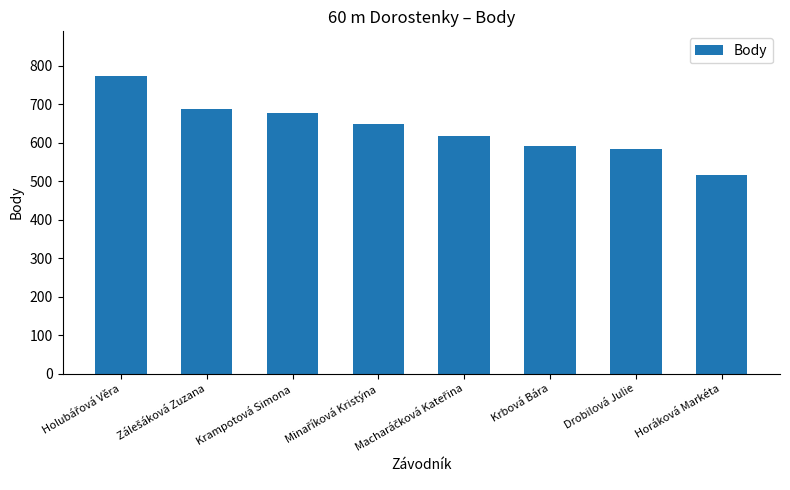

The value at Drobilová Julie is 1036. True or false?

False